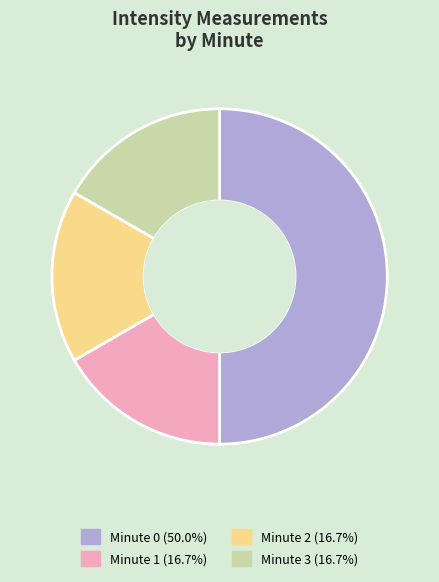

Which category has the biggest portion of the pie?

Minute 0